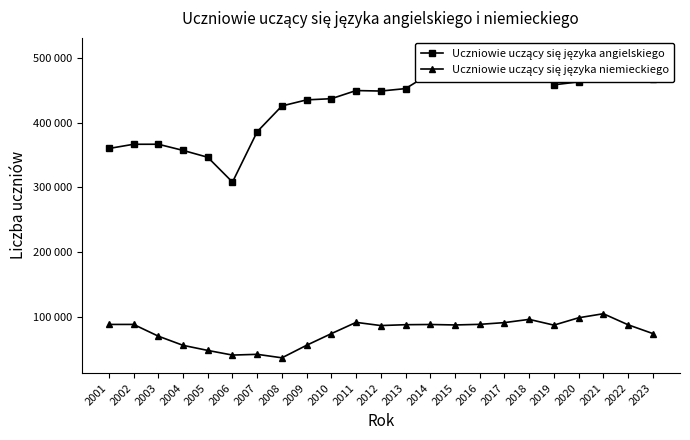

What value does the Uczniowie uczący się języka niemieckiego series have at 2016, to the nearest 100?

88100